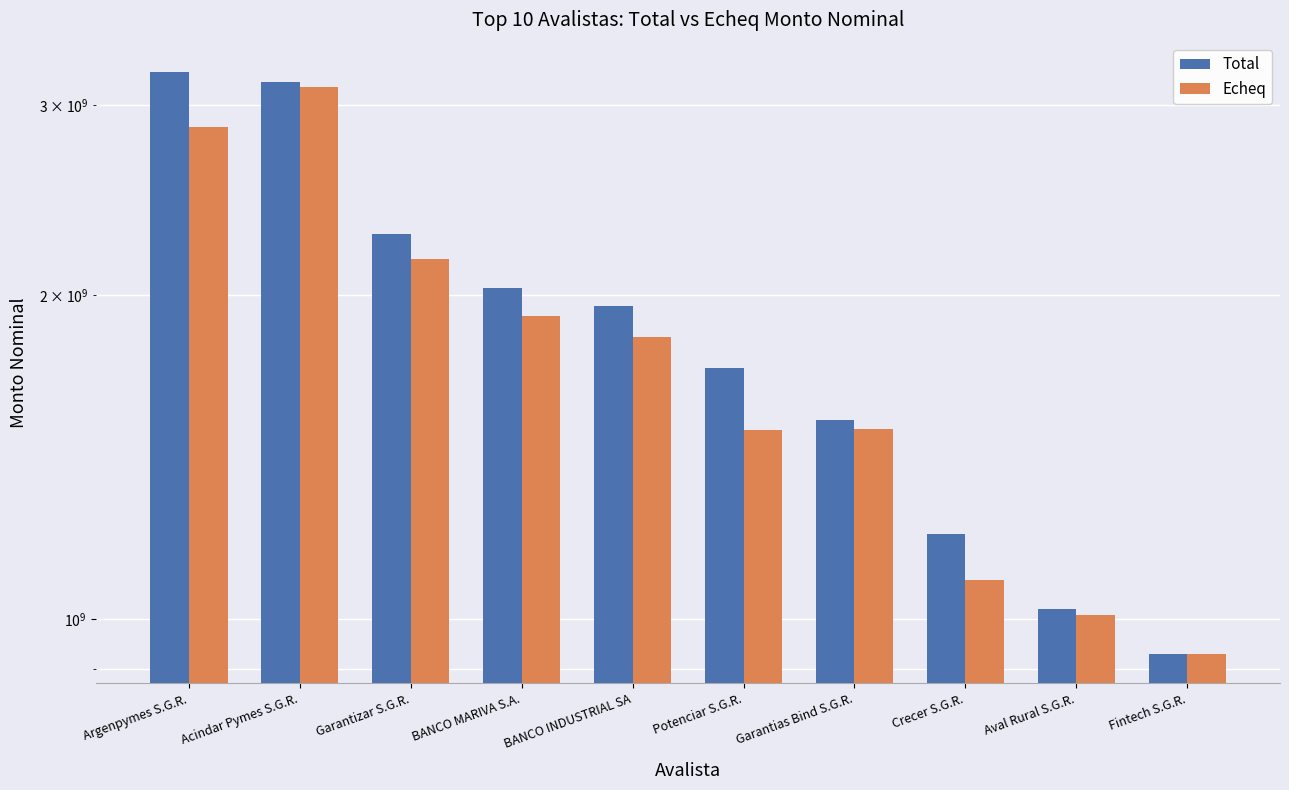

What is the total value across all series at Aval Rural S.G.R.?

2030598836.1